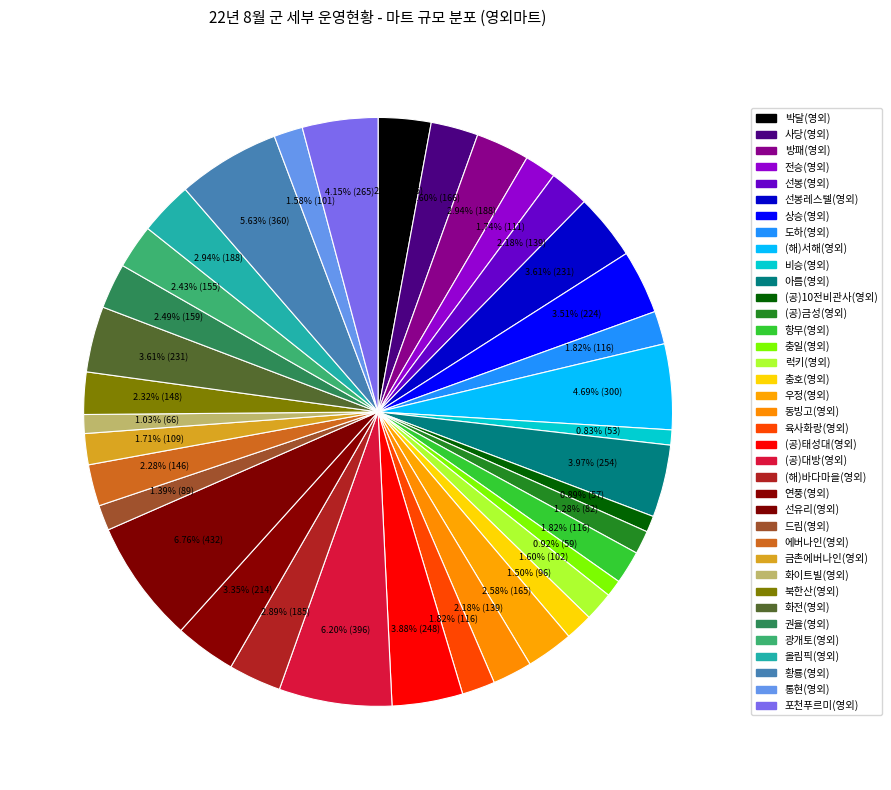

To the nearest percent, what is the average slice percentage?

3%